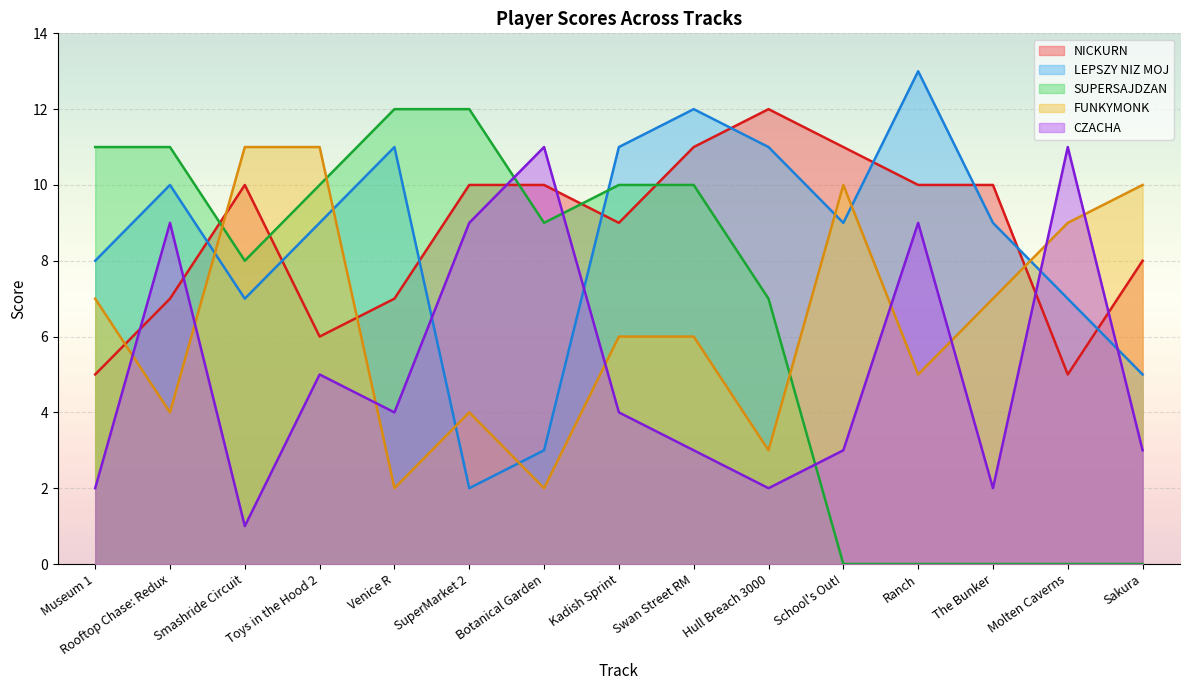

How many values in the SUPERSAJDZAN series are below 9?

7